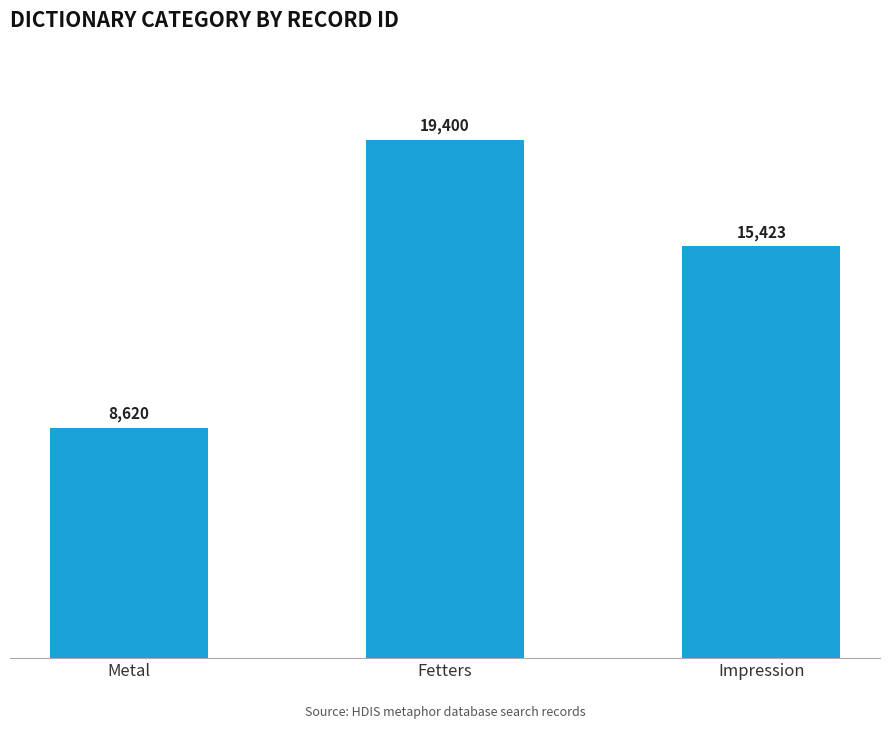

How many bars are there in total?

3